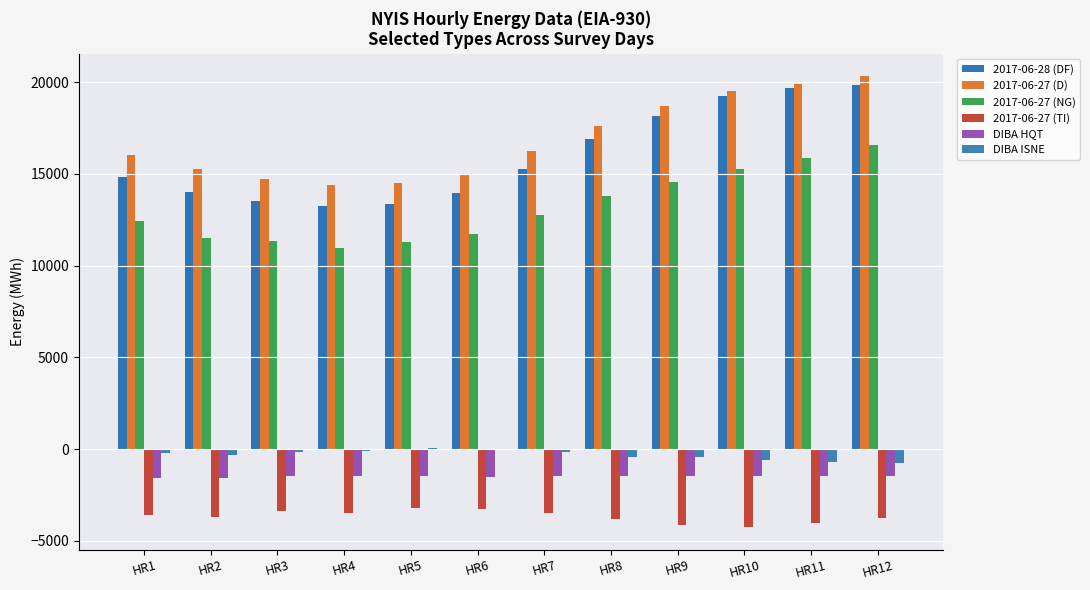

How many data points does each series have?

12